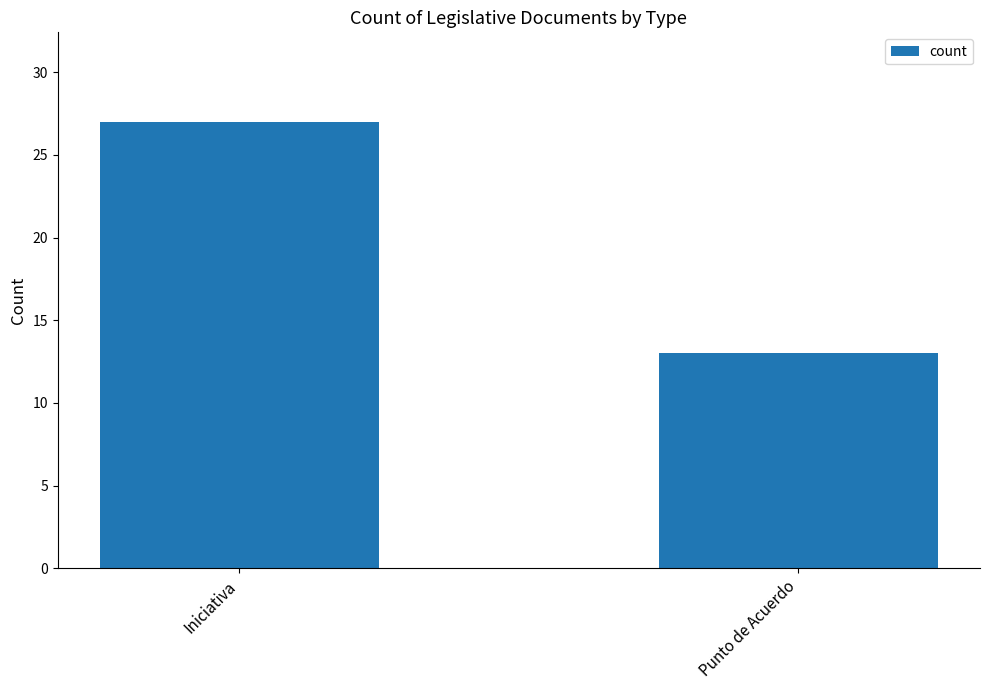

What is the ratio of the value at Iniciativa to the value at Punto de Acuerdo?

2.1